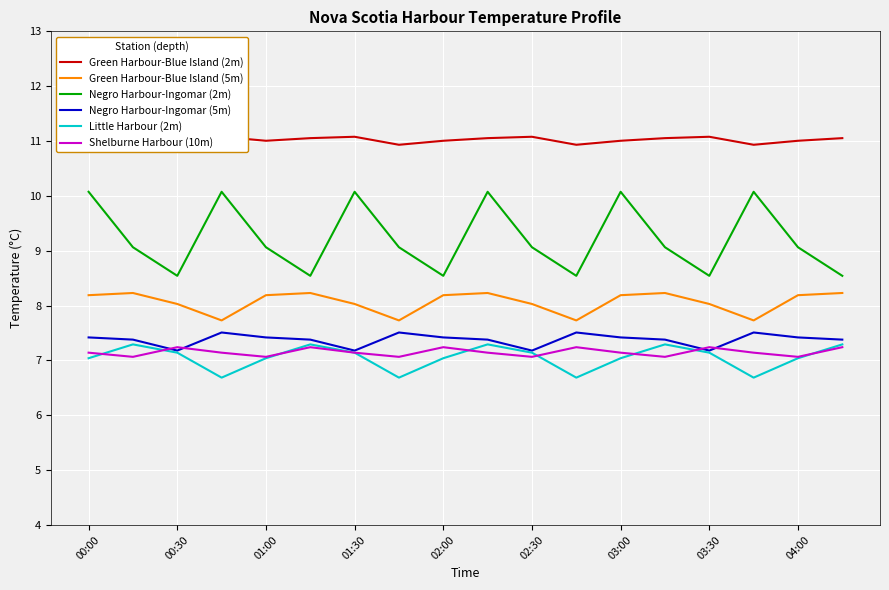

Is it true that Little Harbour (2m) equals 7.0 at 04:00?

True